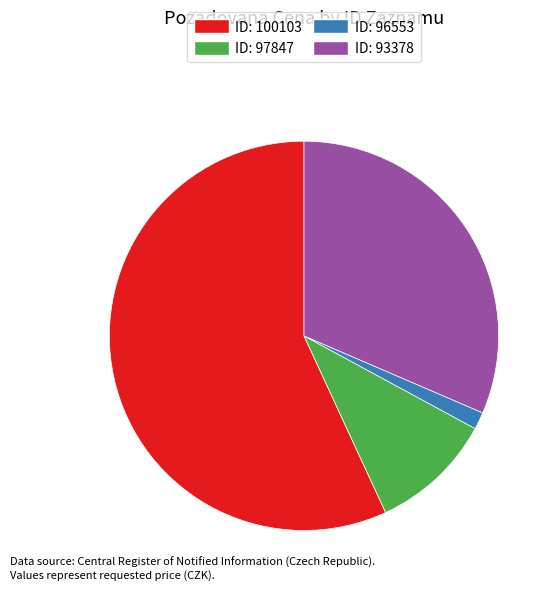

Does any single category account for the majority?

Yes